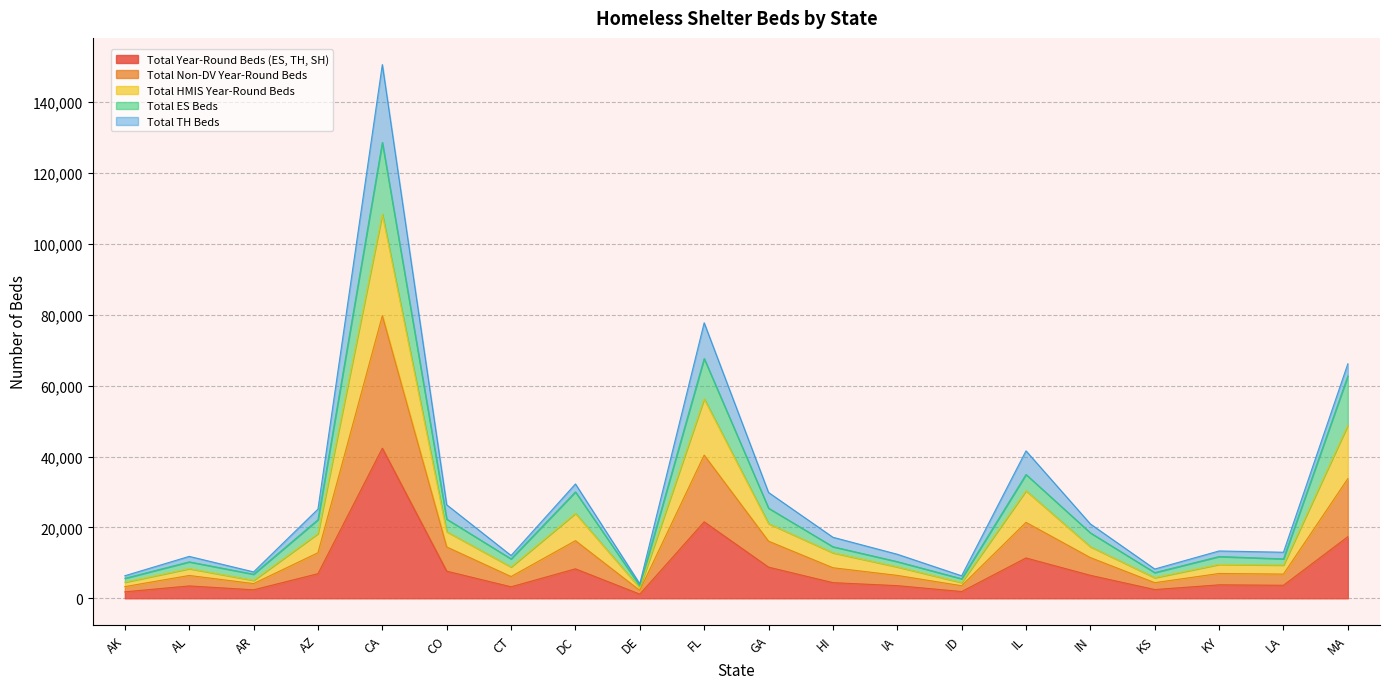

Is it true that Total Year-Round Beds (ES, TH, SH) equals 18072 at IL?

False